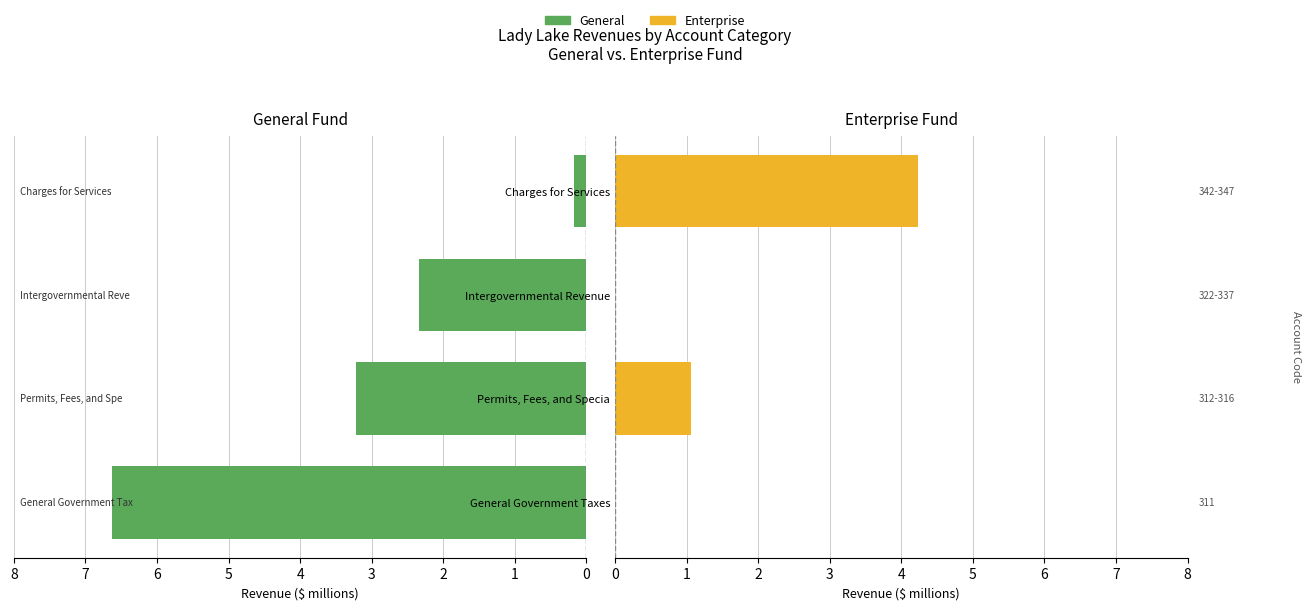

At how many categories does at least one series exceed 0?

4